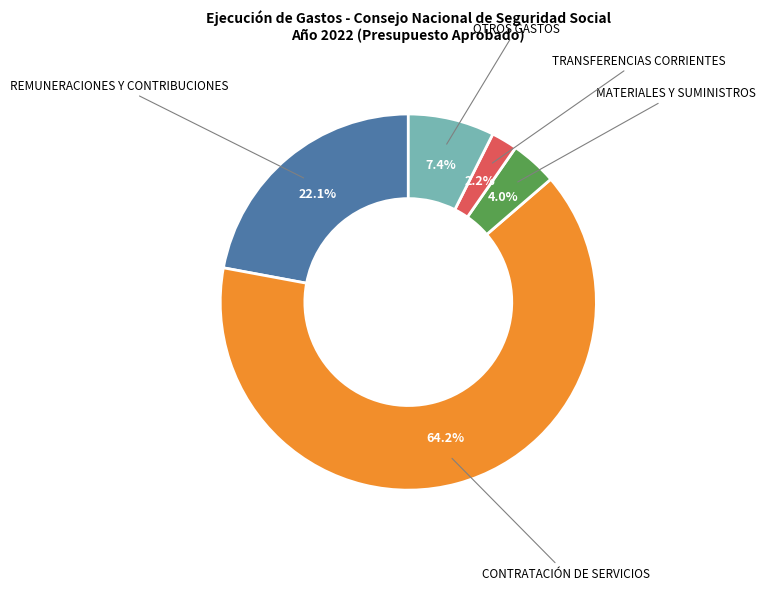

What is the smallest slice in the pie chart?

TRANSFERENCIAS CORRIENTES